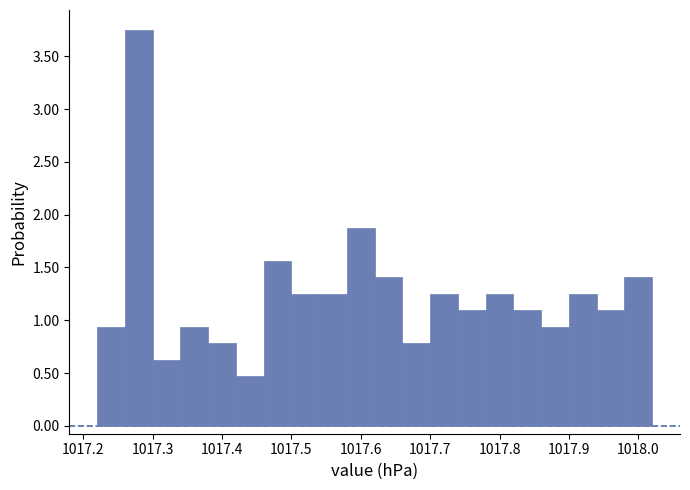

What is the height of the bar covering 1017.34 to 1017.38 on the x-axis? The values are not printed on the chart, so give them approximately, as read against the axis.

0.95